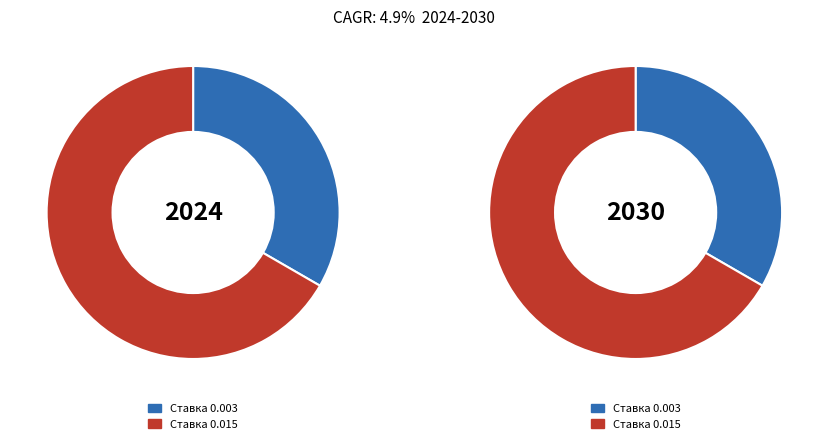

To the nearest percent, what is the difference between the Ставка 0.015 and Ставка 0.003 slice percentages?

33%